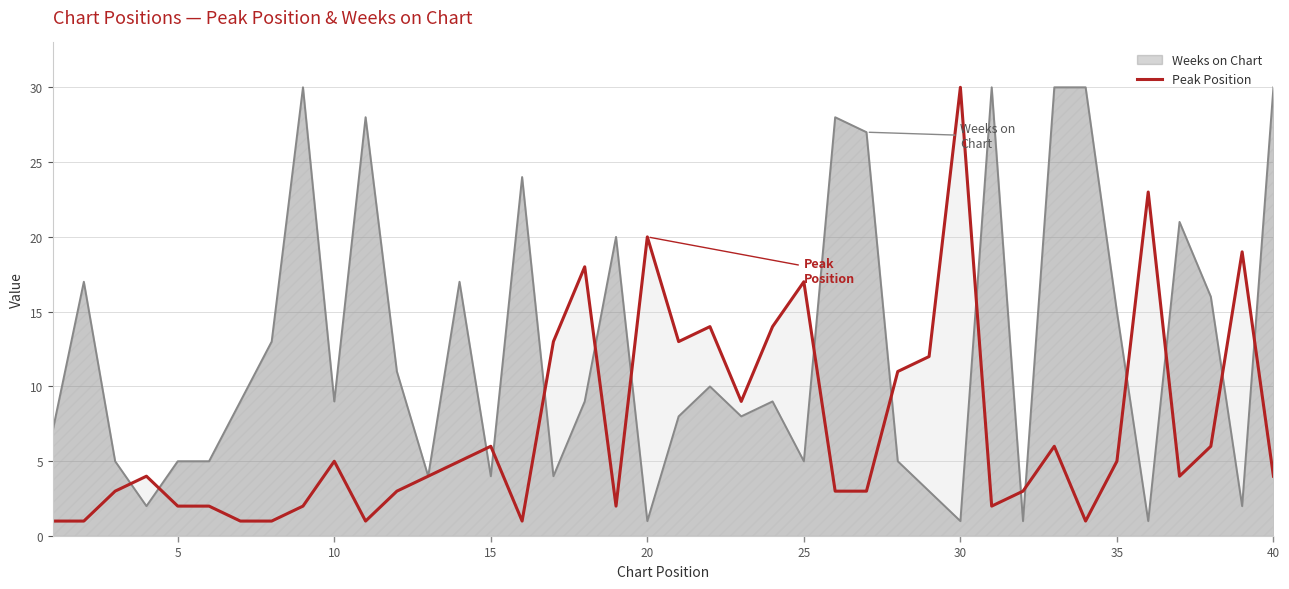

At 40, list the series in order from largest to smallest.

Weeks on Chart, Peak Position